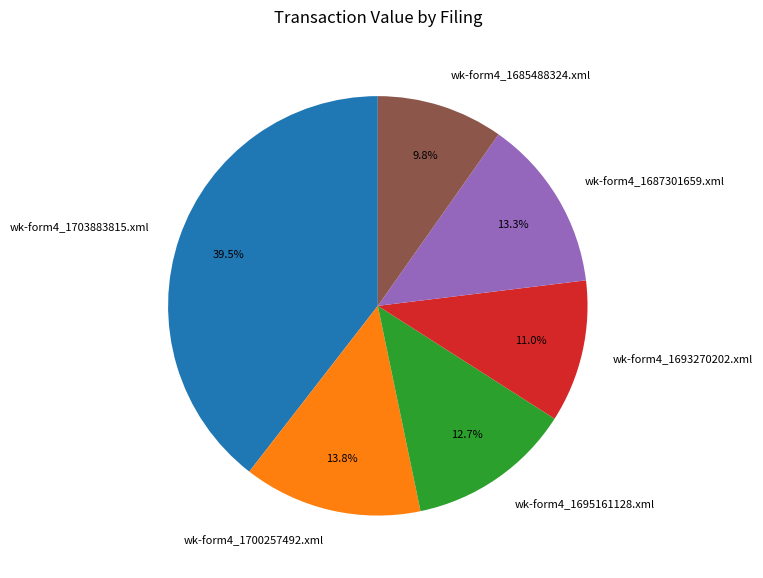

To the nearest percent, what is the average slice percentage?

17%